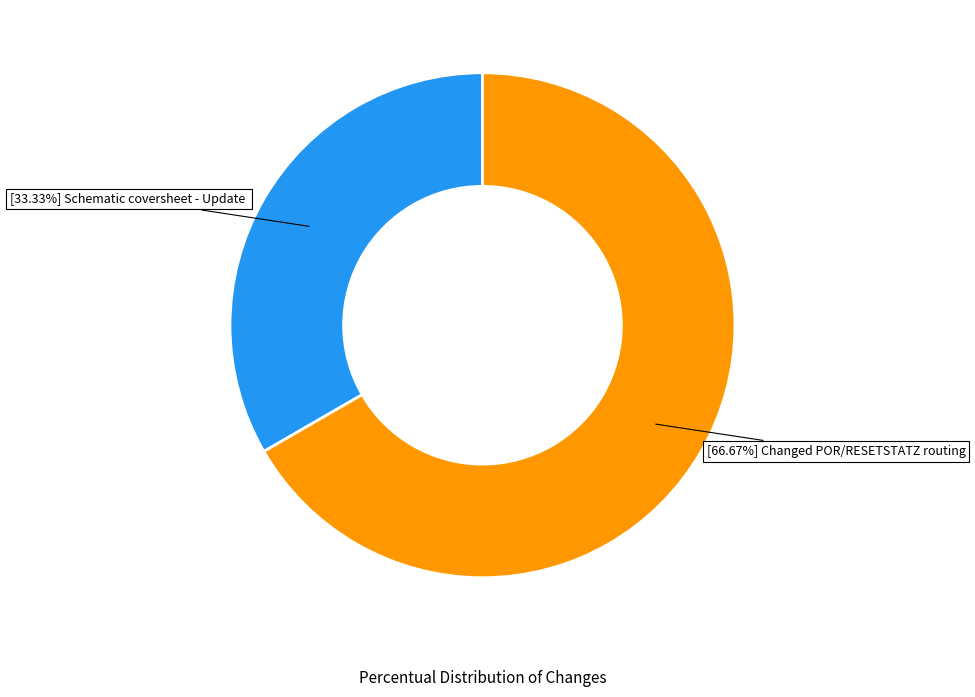

To the nearest percent, what is the average slice percentage?

50%